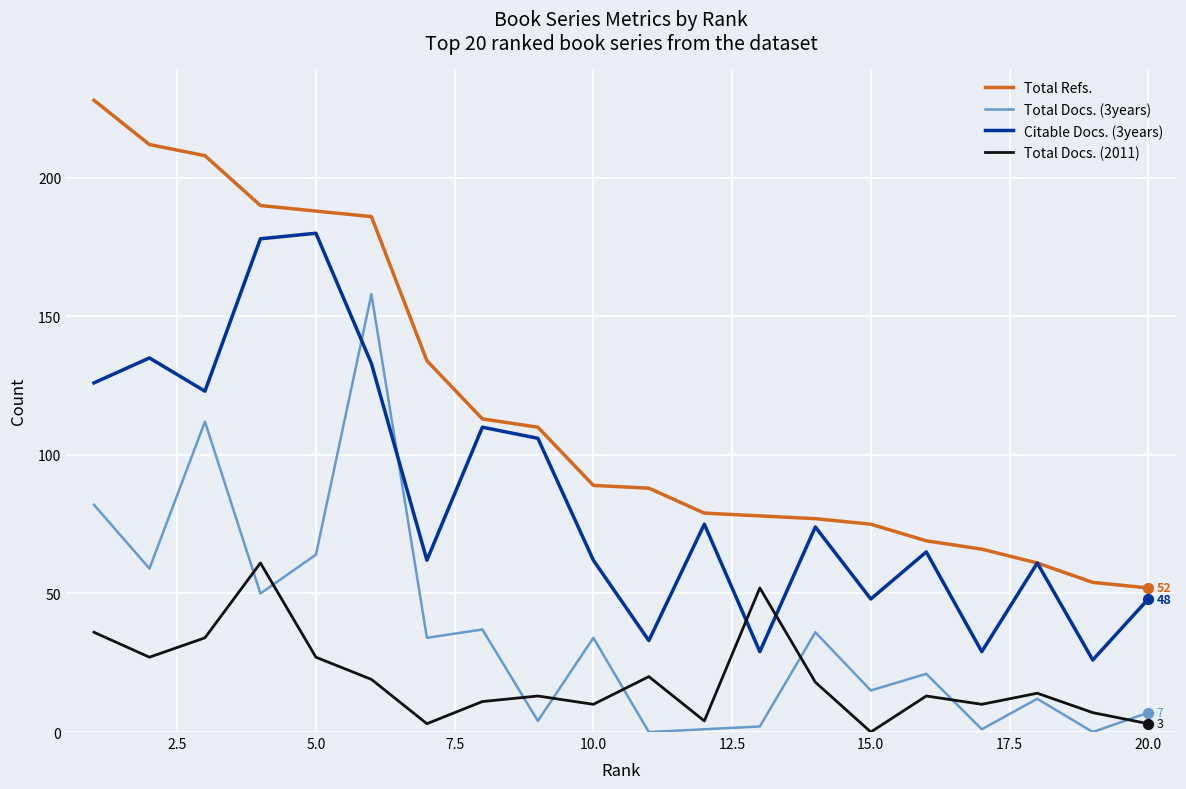

True or false: Total Refs. and Total Docs. (3years) cross at least once.

False